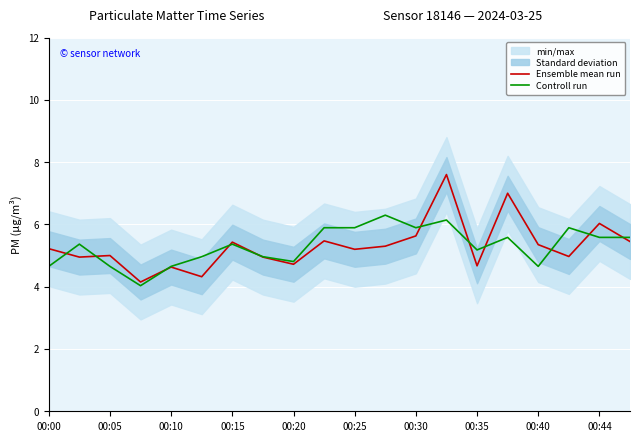

What is the minimum value for Ensemble mean run?

4.2